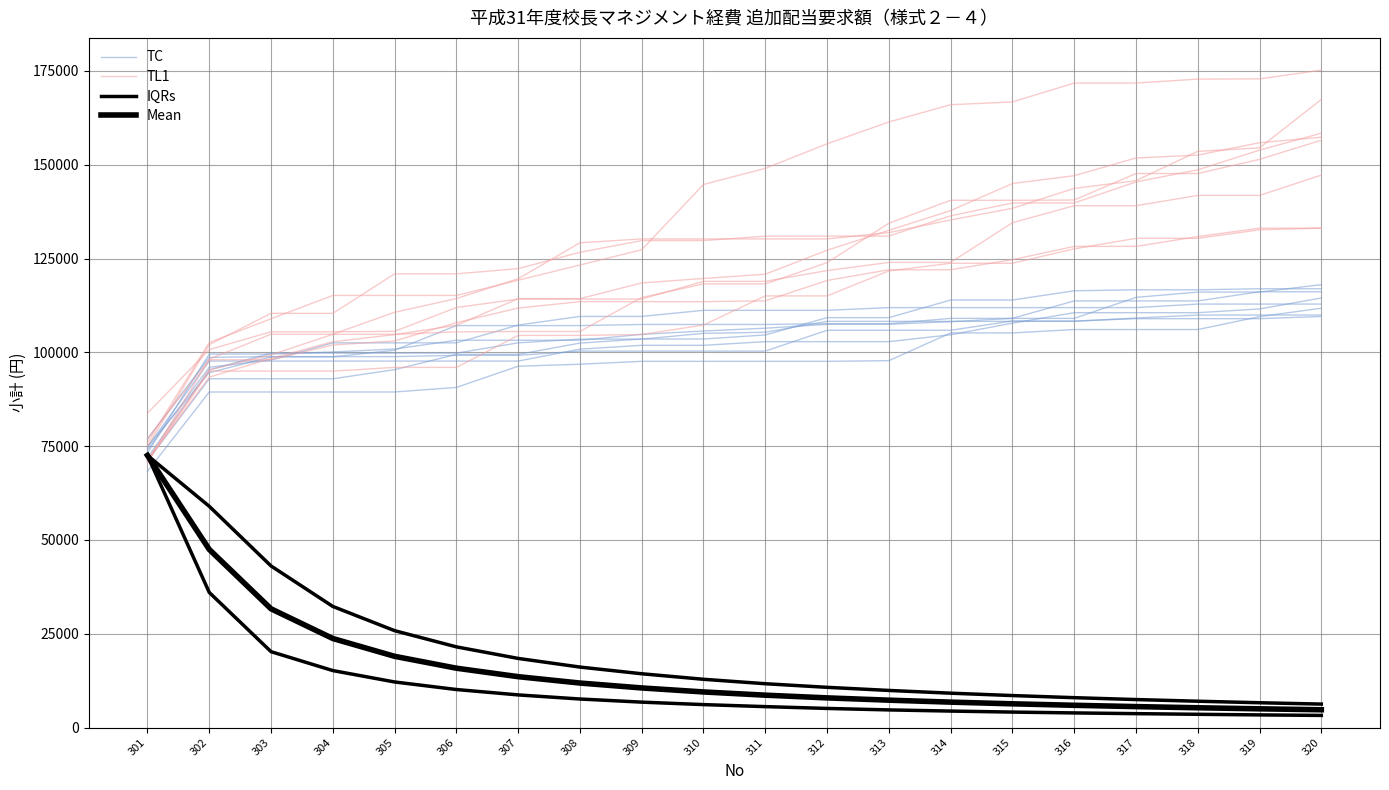

What is the difference between the maximum and second lowest values in the IQRs series?

65916.0